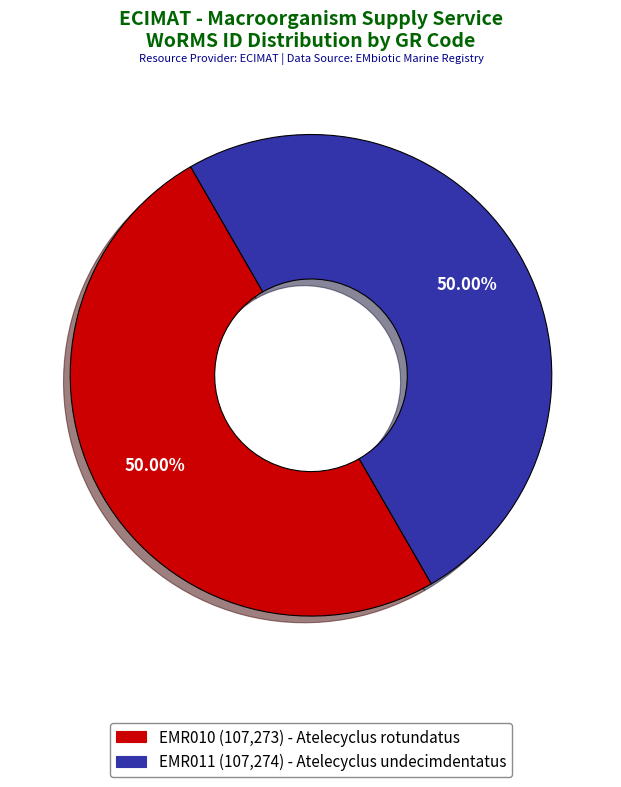

To the nearest percent, what percentage of the pie is EMR011?

50%